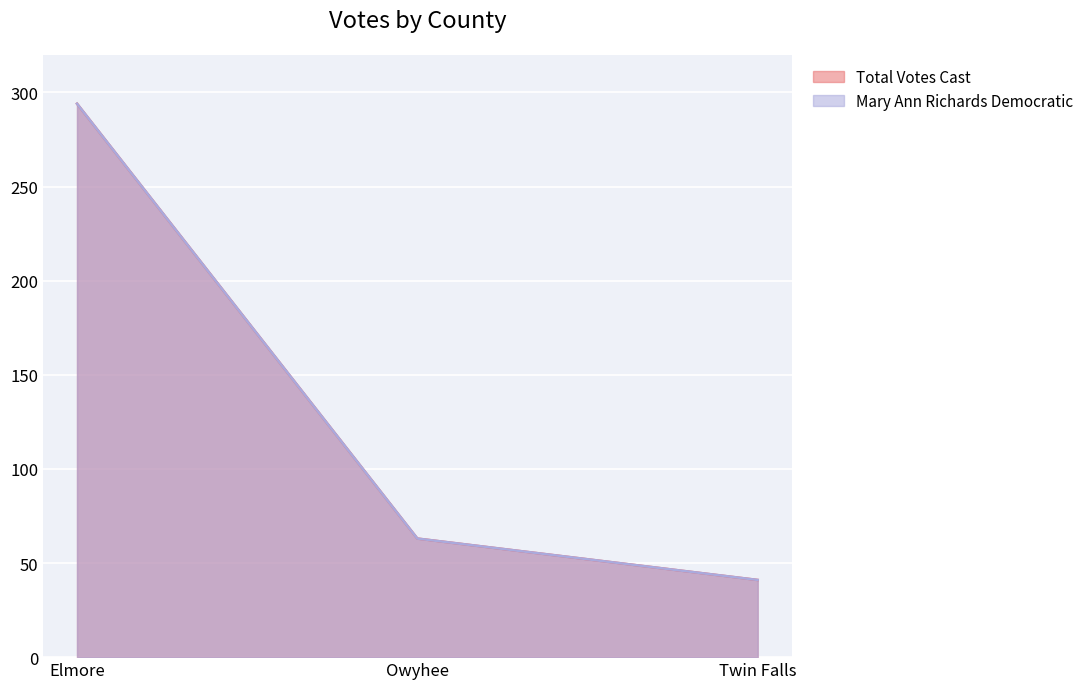

List the series in order of their peak value, lowest first.

Mary Ann Richards Democratic, Total Votes Cast